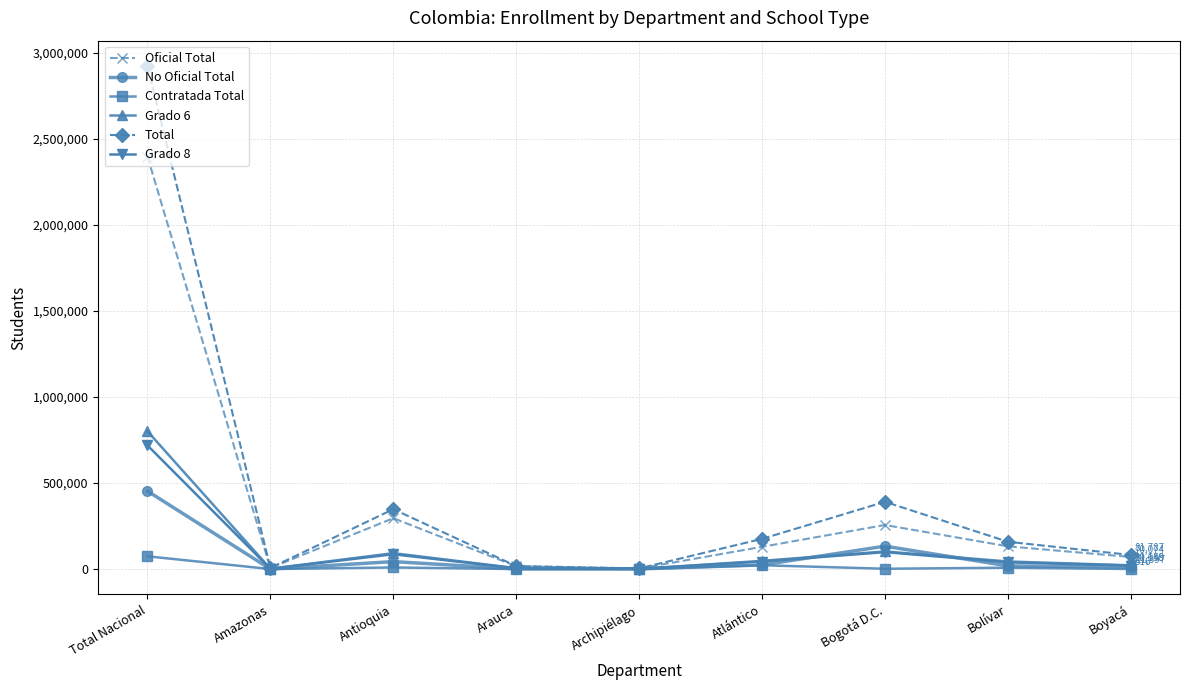

At how many categories does at least one series exceed 901866?

1